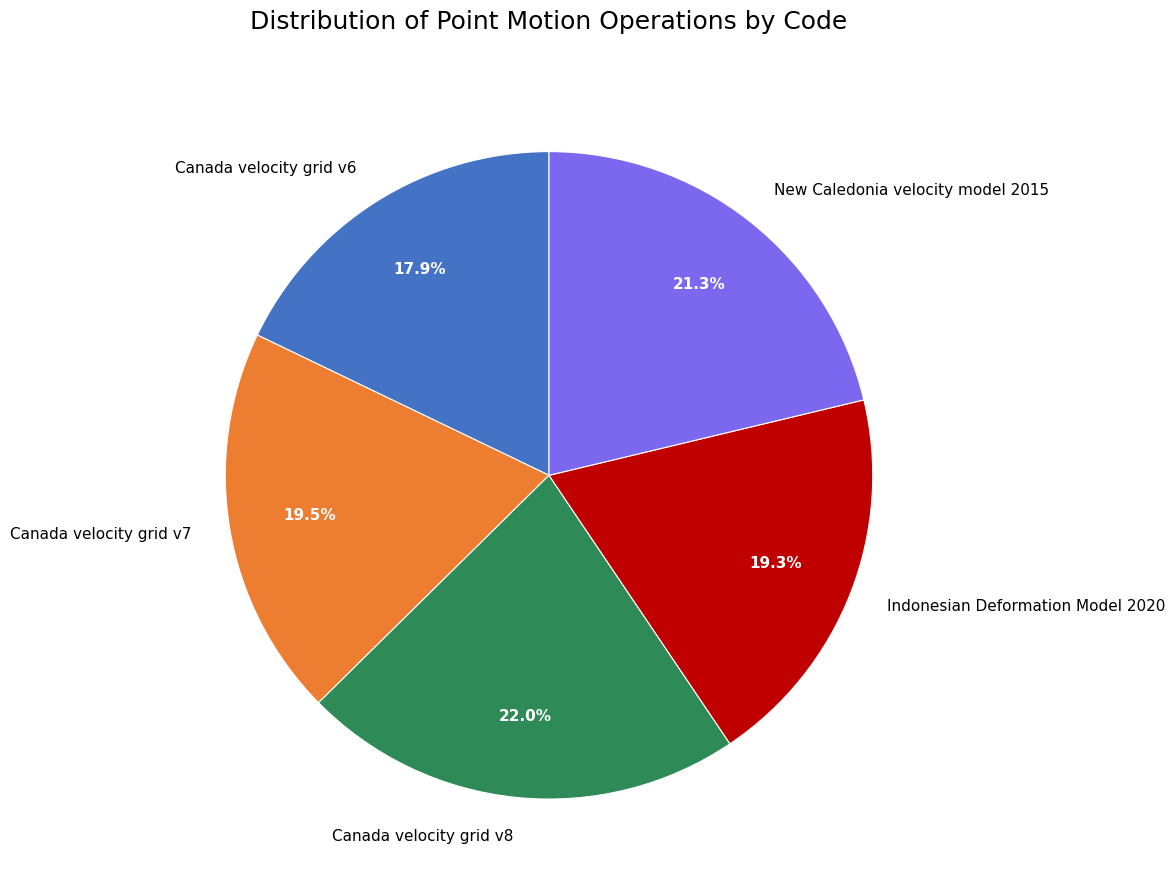

Between Canada velocity grid v6 and Canada velocity grid v8, which is larger?

Canada velocity grid v8